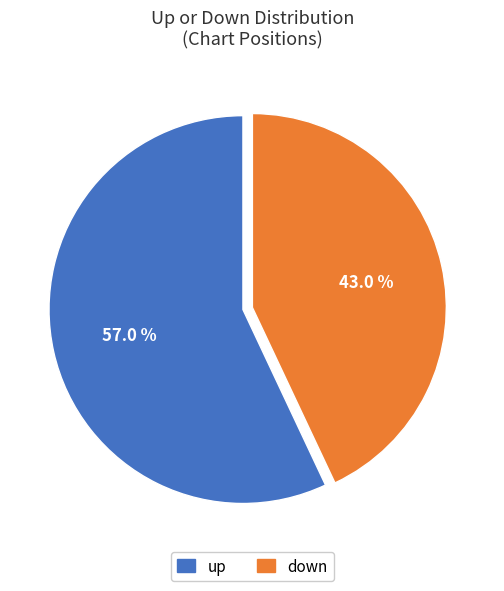

How much of the chart is everything except up?

43.0%